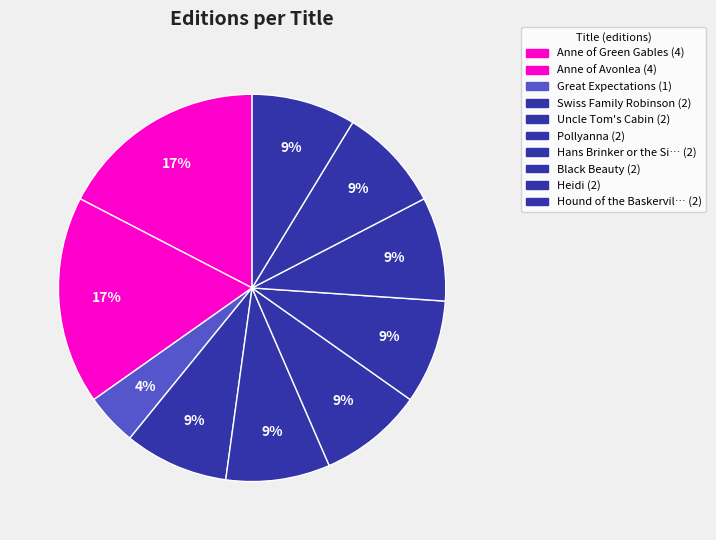

Count the number of slices in the pie.

10